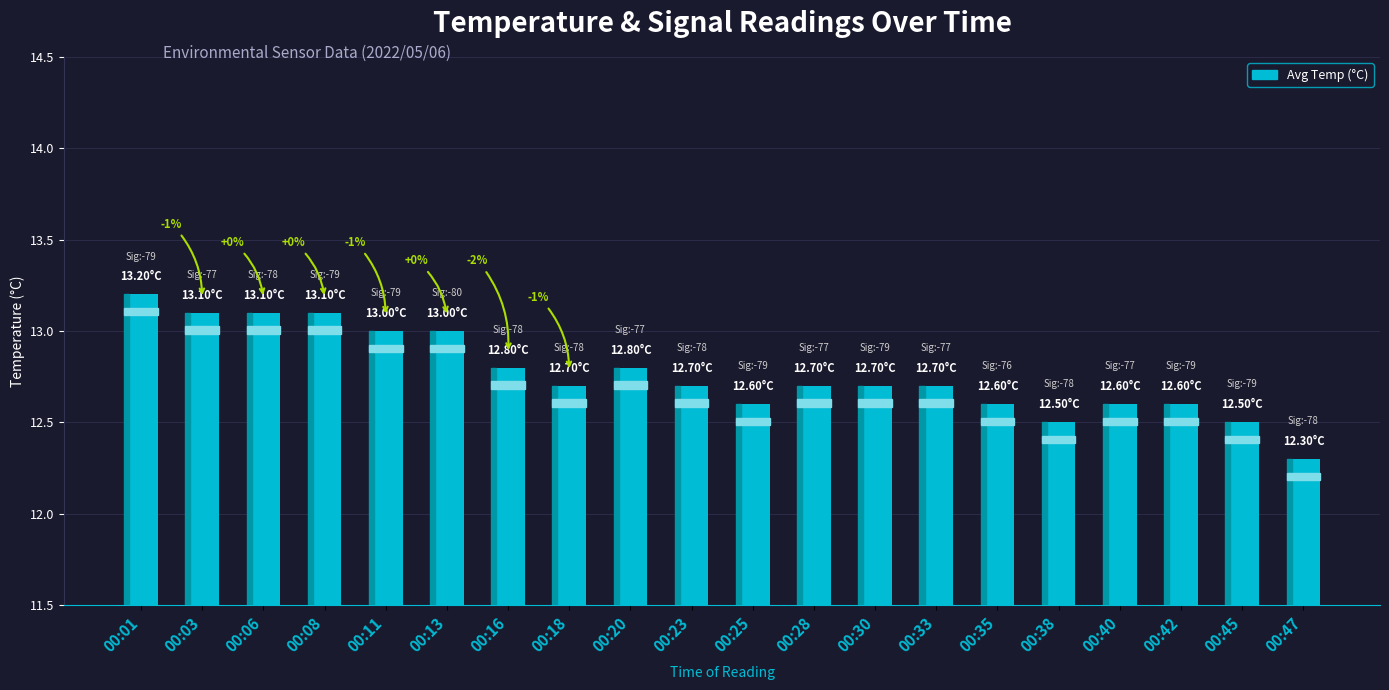

What is the minimum value shown in the chart?

12.3